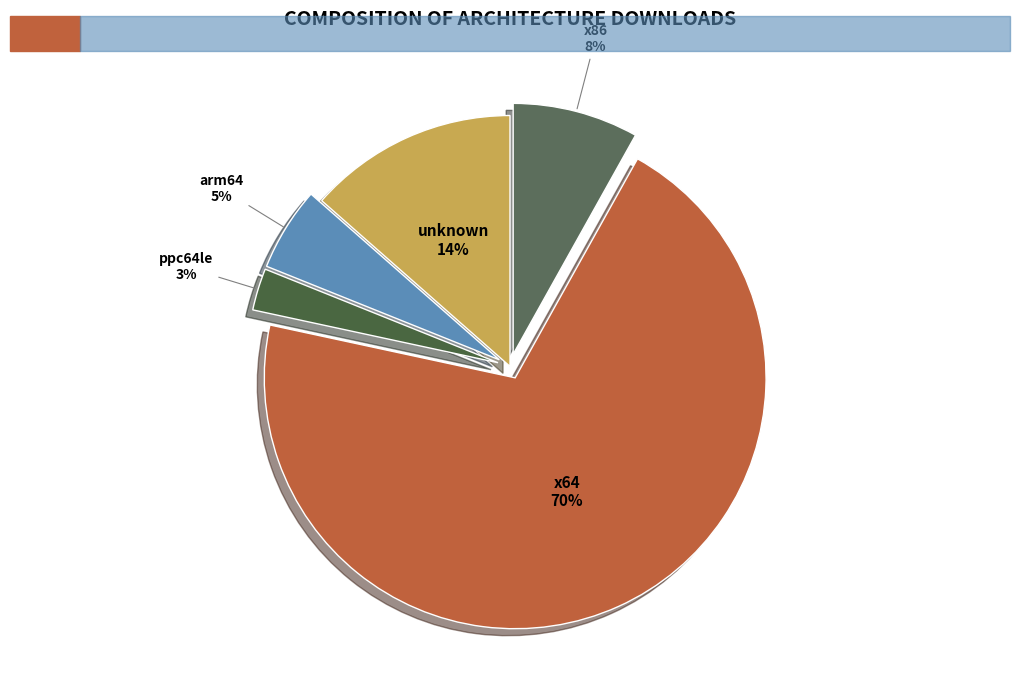

Is the sum of x64 and x86 greater than half?

Yes